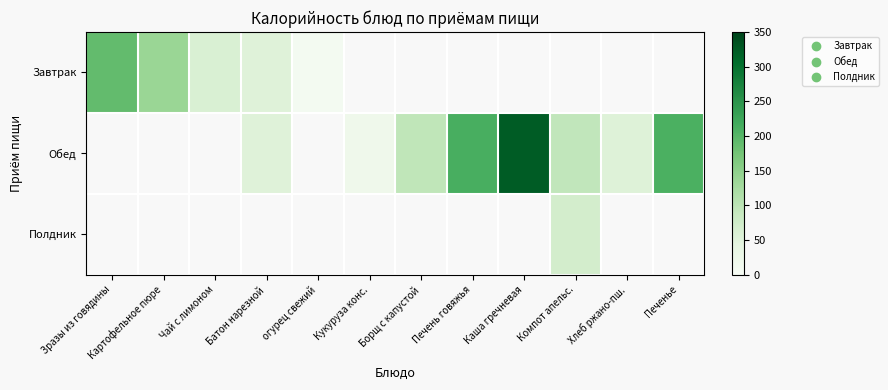

What is the minimum value for Завтрак?

8.4